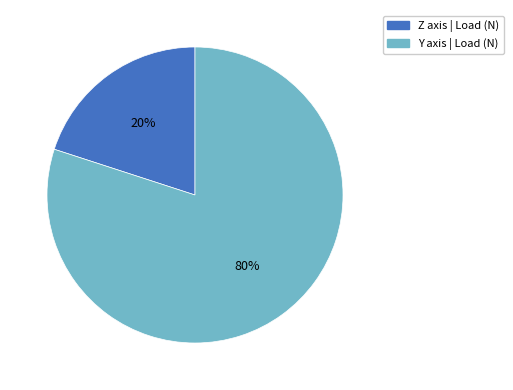

Do Y axis and Z axis together represent more than half of the pie?

Yes